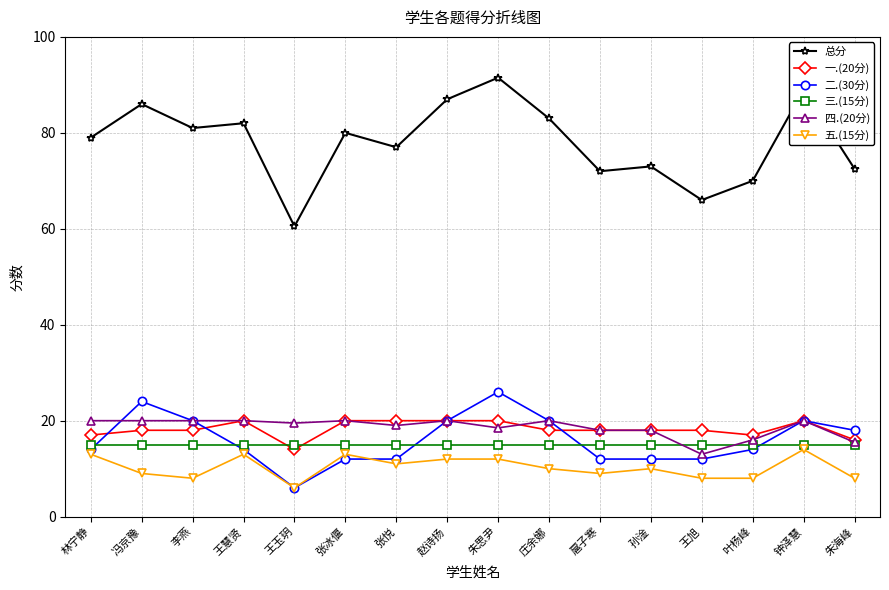

At 朱思尹, list the series in order from largest to smallest.

总分, 二.(30分), 一.(20分), 四.(20分), 三.(15分), 五.(15分)